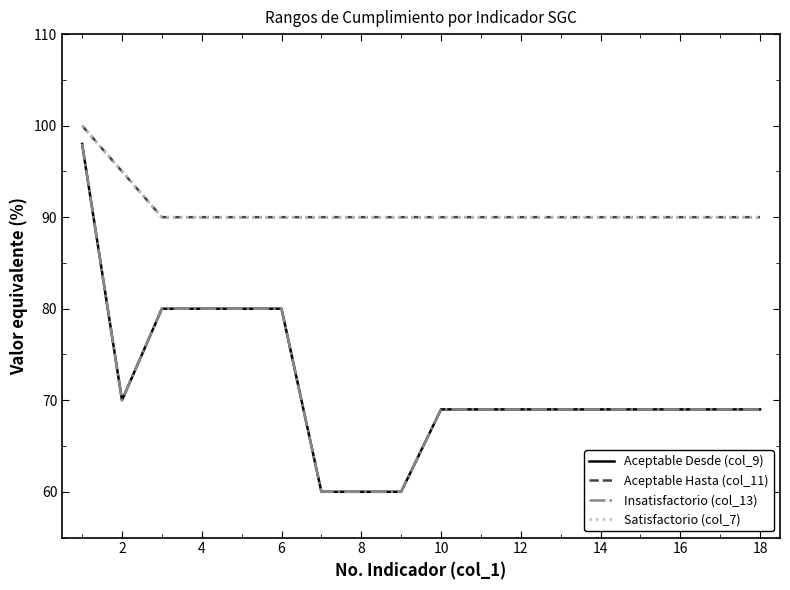

Reading left to right, extract all data points from this chart.

Aceptable Desde (col_9): 98	70	80	80	80	80	60	60	60	69	69	69	69	69	69	69	69	69
Aceptable Hasta (col_11): 100	95	90	90	90	90	90	90	90	90	90	90	90	90	90	90	90	90
Insatisfactorio (col_13): 98	70	80	80	80	80	60	60	60	69	69	69	69	69	69	69	69	69
Satisfactorio (col_7): 100	95	90	90	90	90	90	90	90	90	90	90	90	90	90	90	90	90